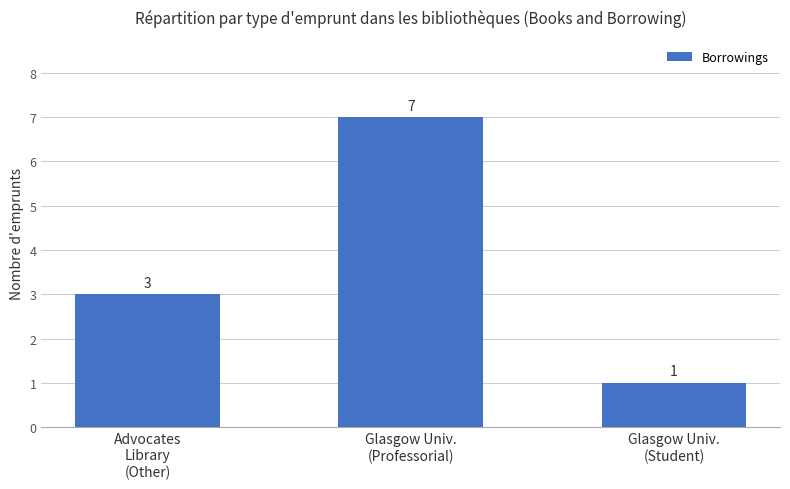

What value does the data have at Glasgow Univ.
(Student)?

1